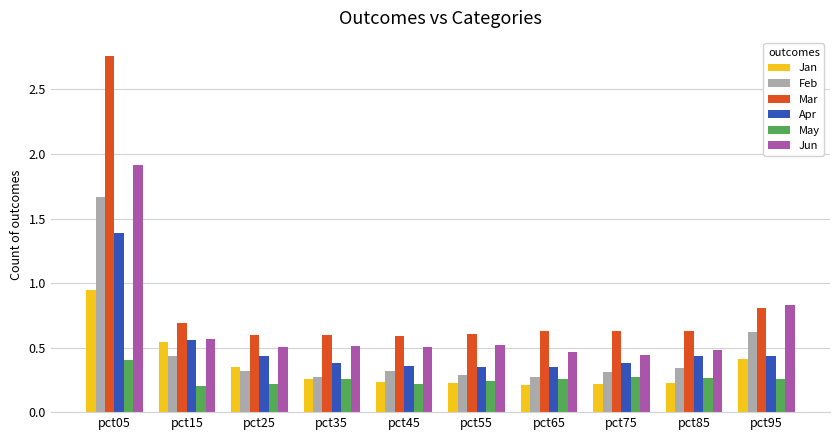

Does the chart contain stacked bars?

No